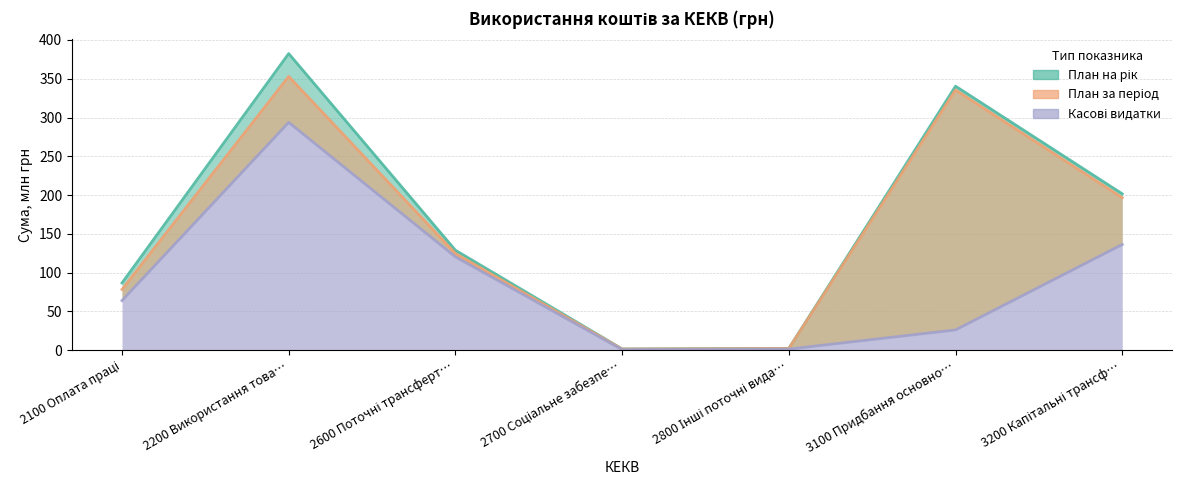

Where is the first local maximum for План за період?

2200 Використання това…